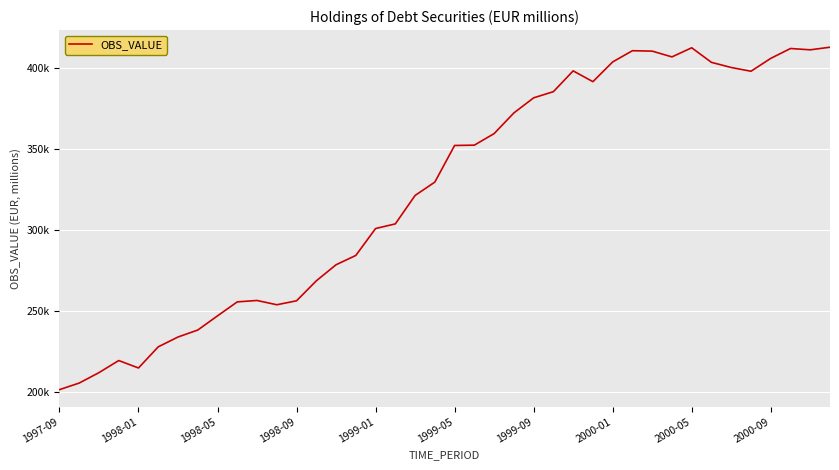

Is this an area chart (filled region under the line)?

No